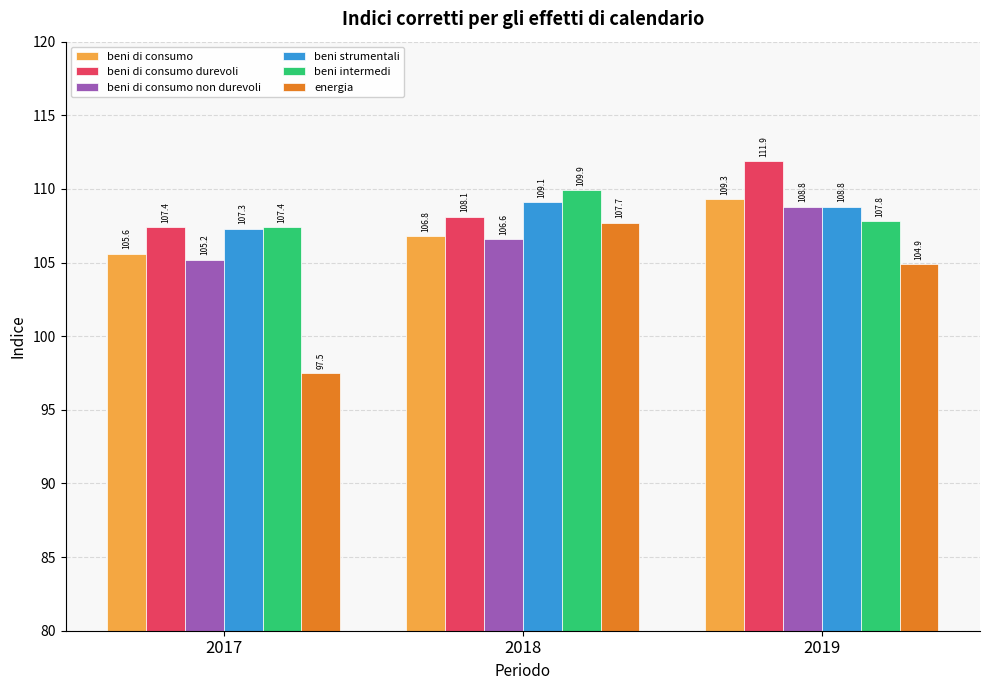

Does the chart contain any negative values?

No